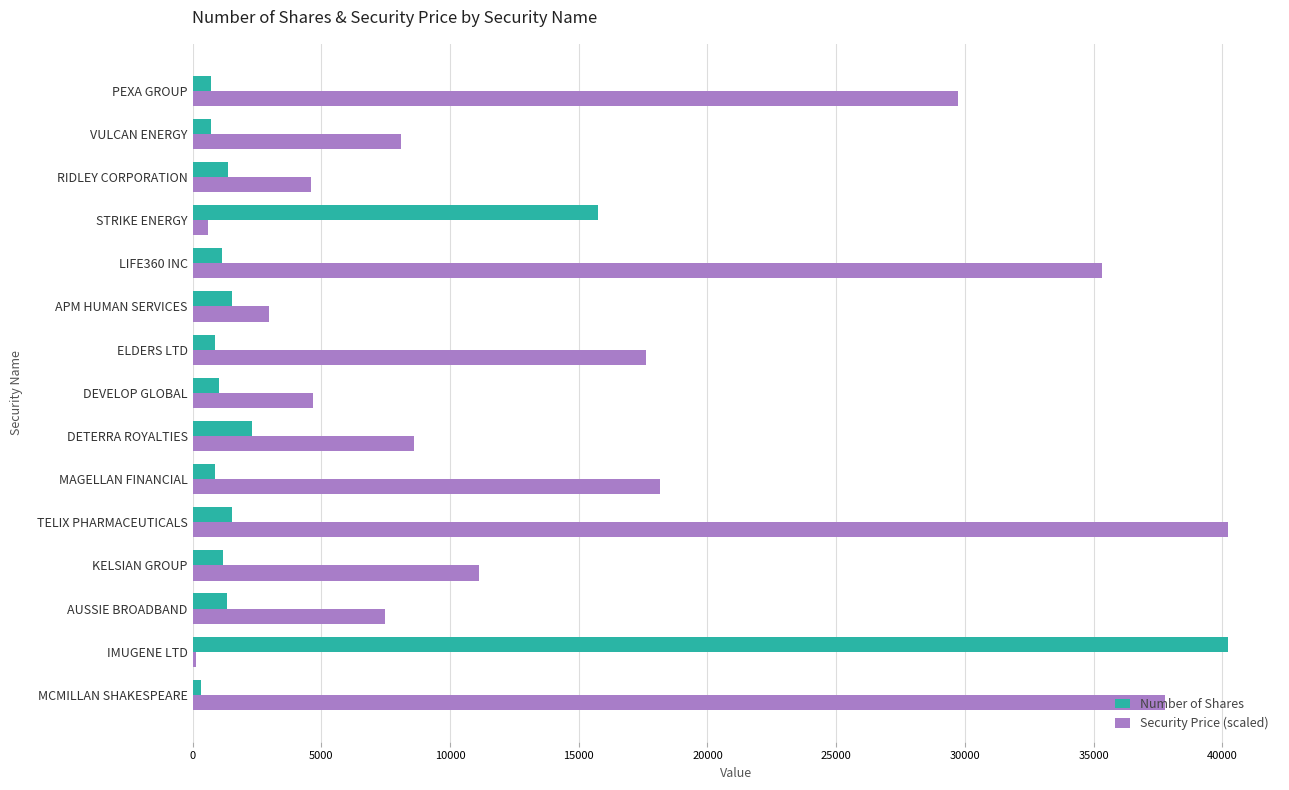

Which series changed the most between MAGELLAN FINANCIAL and DEVELOP GLOBAL?

Security Price (scaled)